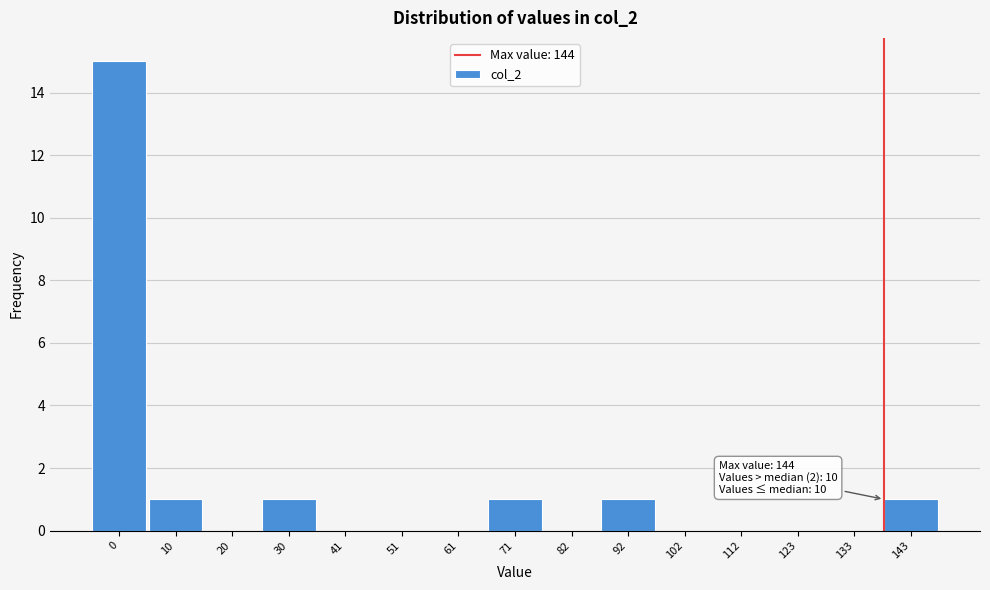

Reading left to right, transcribe all the data shown in this chart.

0=15	10=1	20=0	30=1	41=0	51=0	61=0	71=1	82=0	92=1	102=0	112=0	123=0	133=0	143=1